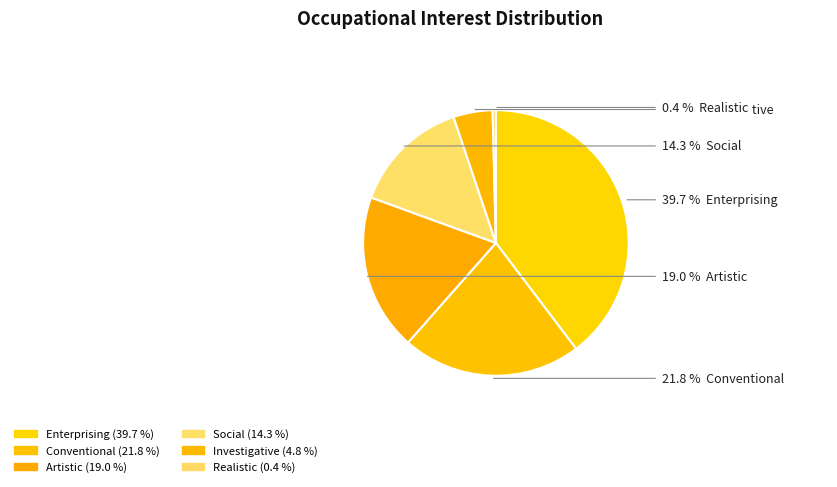

The Social slice represents 14% of the pie. True or false?

True